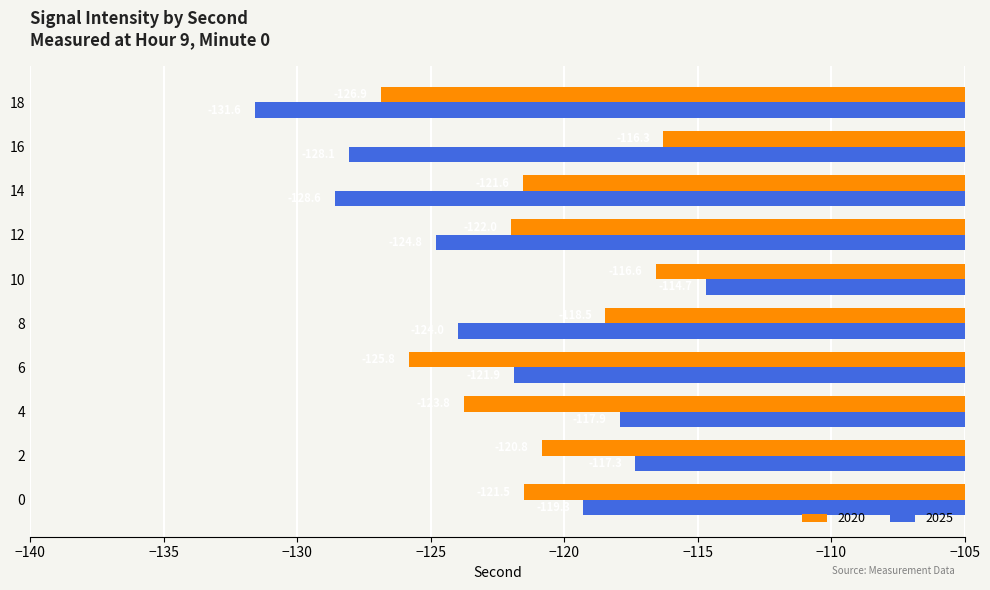

At which category does the chart reach its peak across all series?

10